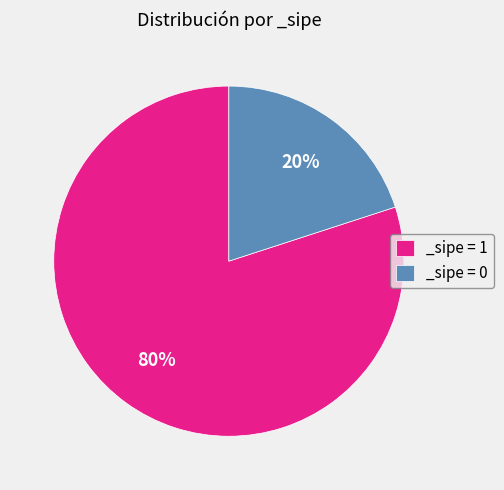

Between _sipe = 0 and _sipe = 1, which is larger?

_sipe = 1